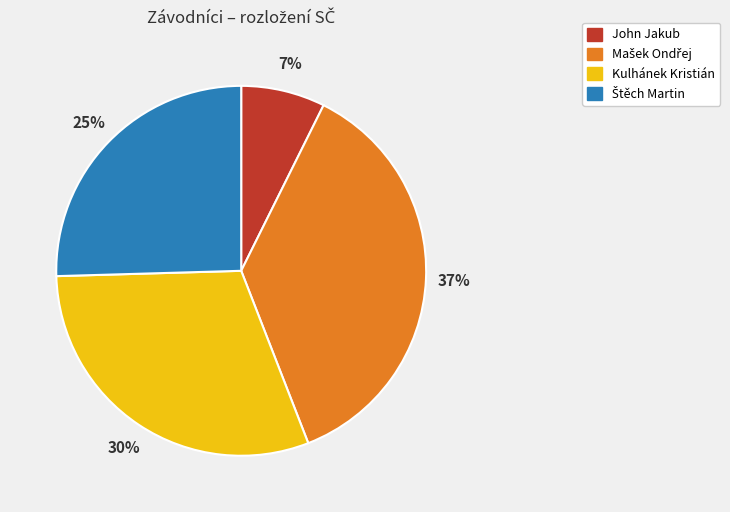

What is the smallest slice in the pie chart?

John Jakub